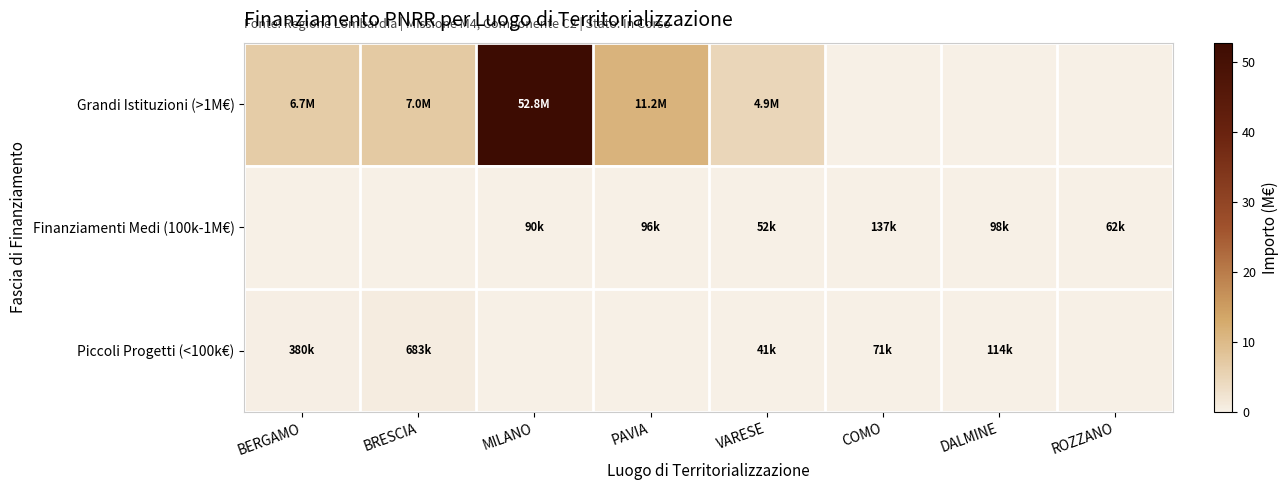

What is the difference between the second highest and second lowest values in the Piccoli Progetti (<100k€) series?

0.4